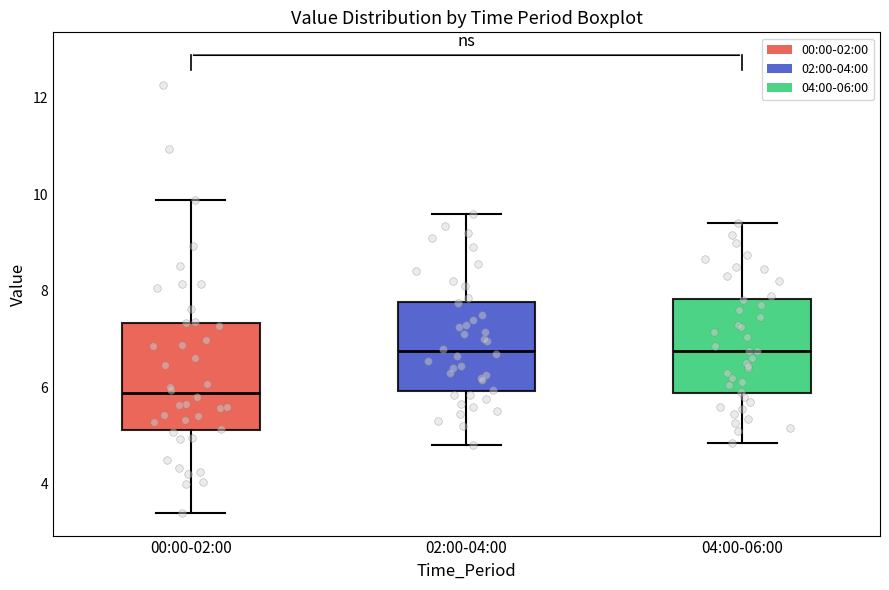

Where does the lower whisker of the box for 00:00-02:00 end on the y-axis? The values are not printed on the chart, so give them approximately, as read against the axis.

3.4